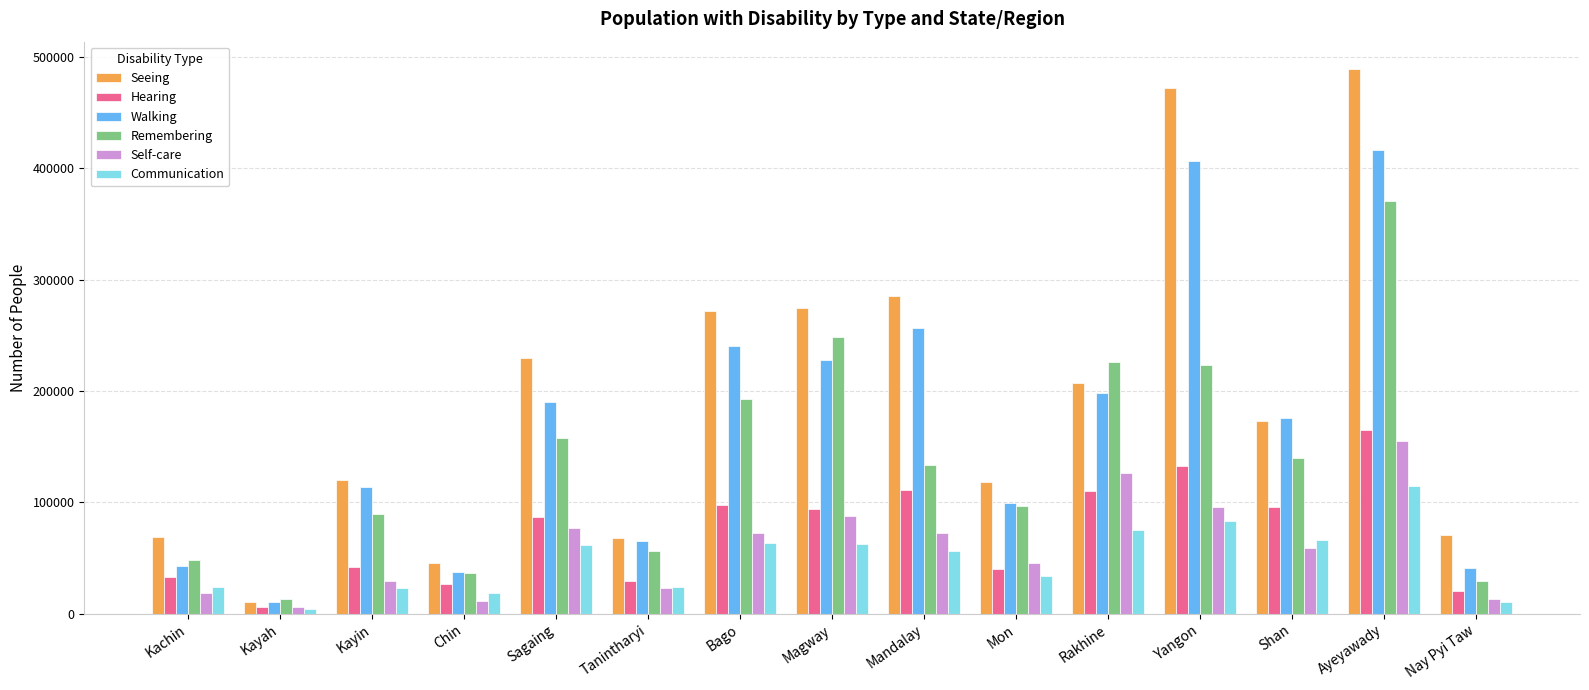

What is the difference between the second highest and second lowest values in the Hearing series?

112706